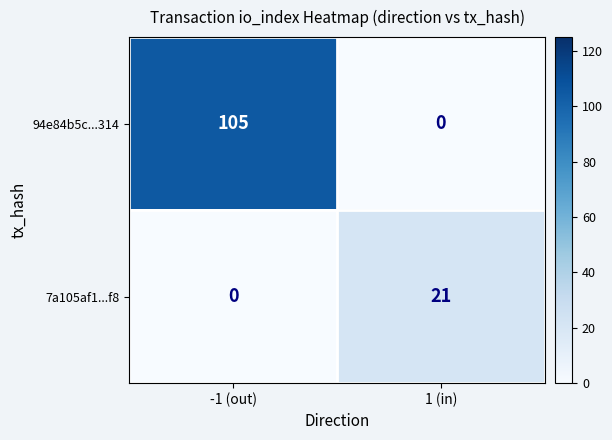

Rank the series at -1 (out) from lowest to highest value.

7a105af1...f8, 94e84b5c...314